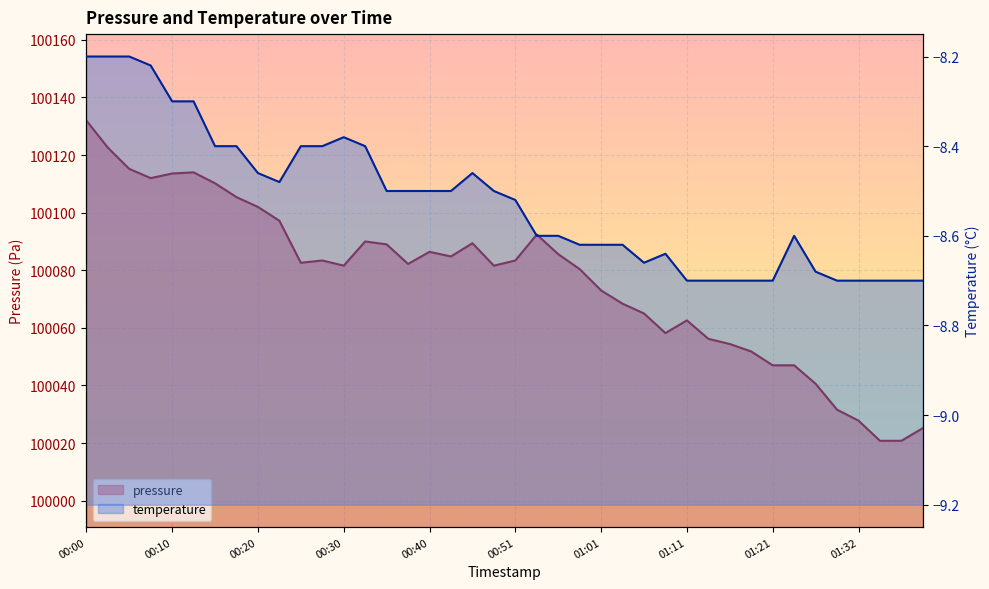

Read the value at 01:19.

100051.8